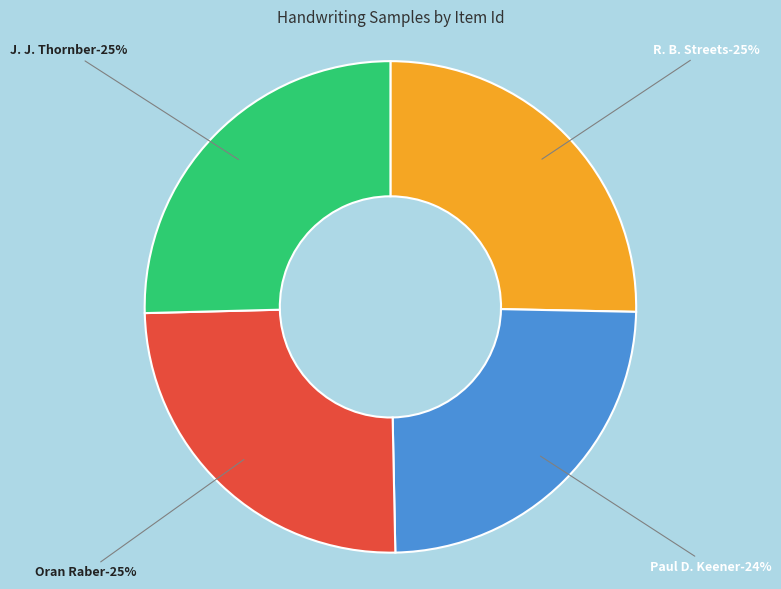

How many slices are in this pie chart?

4